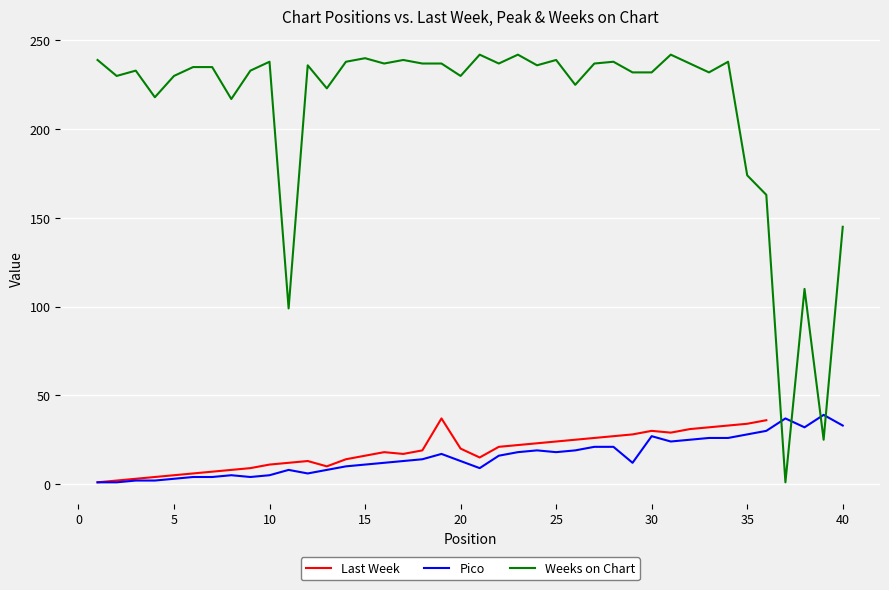

The Weeks on Chart series shows 278 at 35. True or false?

False